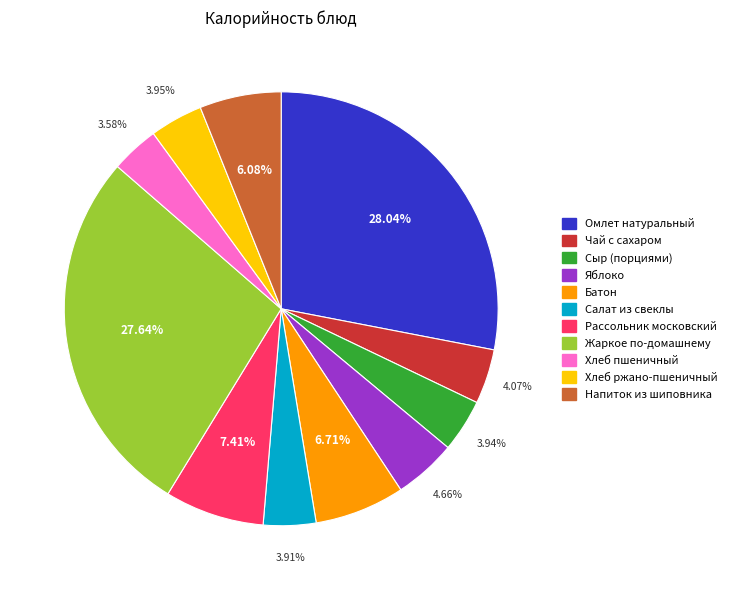

Is the sum of Чай с сахаром and Рассольник московский greater than half?

No